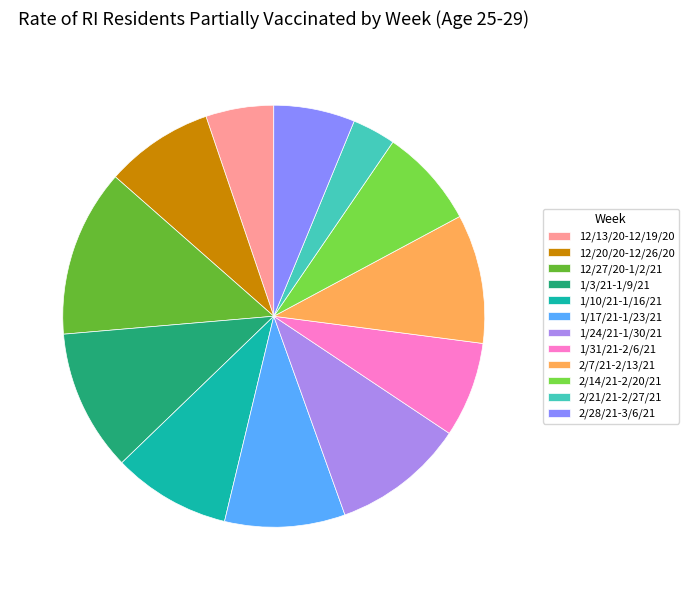

Between 12/27/20-1/2/21 and 12/20/20-12/26/20, which is larger?

12/27/20-1/2/21